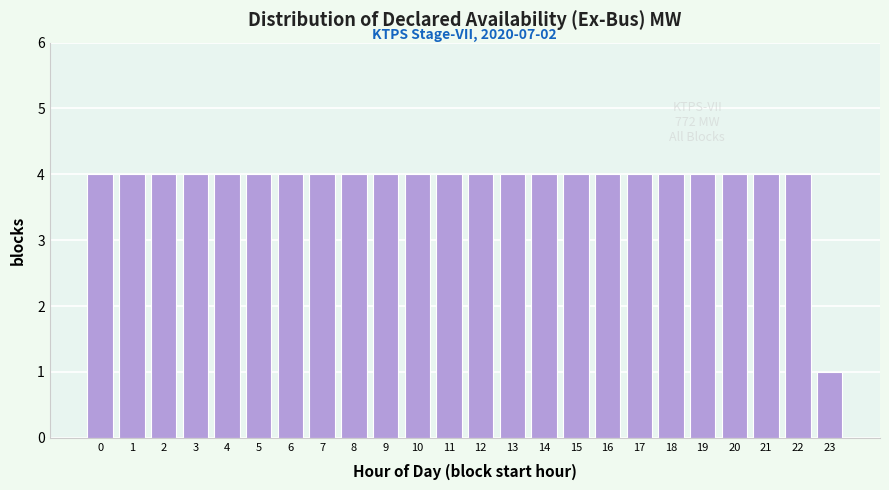

Reading left to right, transcribe all the data shown in this chart.

0=4	1=4	2=4	3=4	4=4	5=4	6=4	7=4	8=4	9=4	10=4	11=4	12=4	13=4	14=4	15=4	16=4	17=4	18=4	19=4	20=4	21=4	22=4	23=1